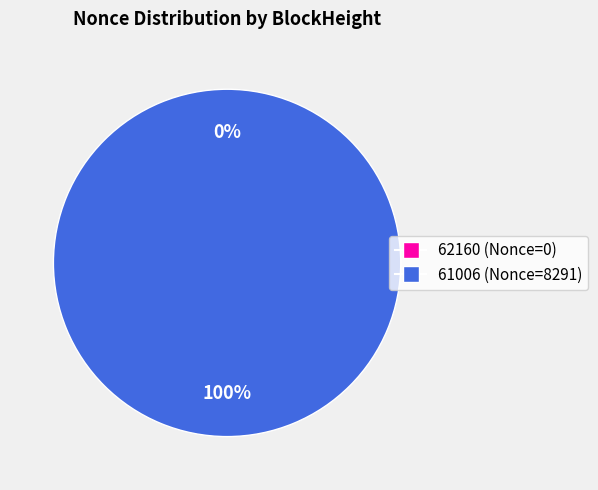

Is there any slice that represents more than half of the pie?

Yes